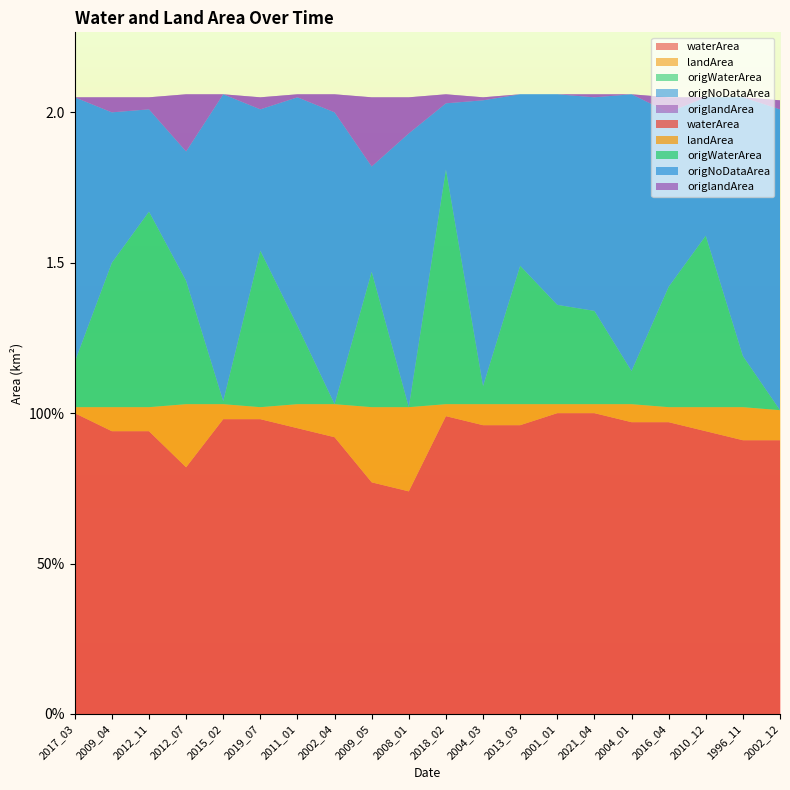

Reading left to right, transcribe all the data shown in this chart.

waterArea: 1.0	0.9	0.9	0.8	1.0	1.0	0.9	0.9	0.8	0.7	1.0	1.0	1.0	1.0	1.0	1.0	1.0	0.9	0.9	0.9
landArea: 0.0	0.1	0.1	0.2	0.1	0.0	0.1	0.1	0.2	0.3	0.0	0.1	0.1	0.0	0.0	0.1	0.1	0.1	0.1	0.1
origWaterArea: 0.1	0.5	0.7	0.4	0.0	0.5	0.3	0.0	0.5	0.0	0.8	0.1	0.5	0.3	0.3	0.1	0.4	0.6	0.2	0.0
origNoDataArea: 0.9	0.5	0.3	0.4	1.0	0.5	0.8	1.0	0.3	0.9	0.2	0.9	0.6	0.7	0.7	0.9	0.6	0.5	0.9	1.0
origlandArea: 0.0	0.1	0.0	0.2	0.0	0.0	0.0	0.1	0.2	0.1	0.0	0.0	0.0	0.0	0.0	0.0	0.1	0.0	0.0	0.0